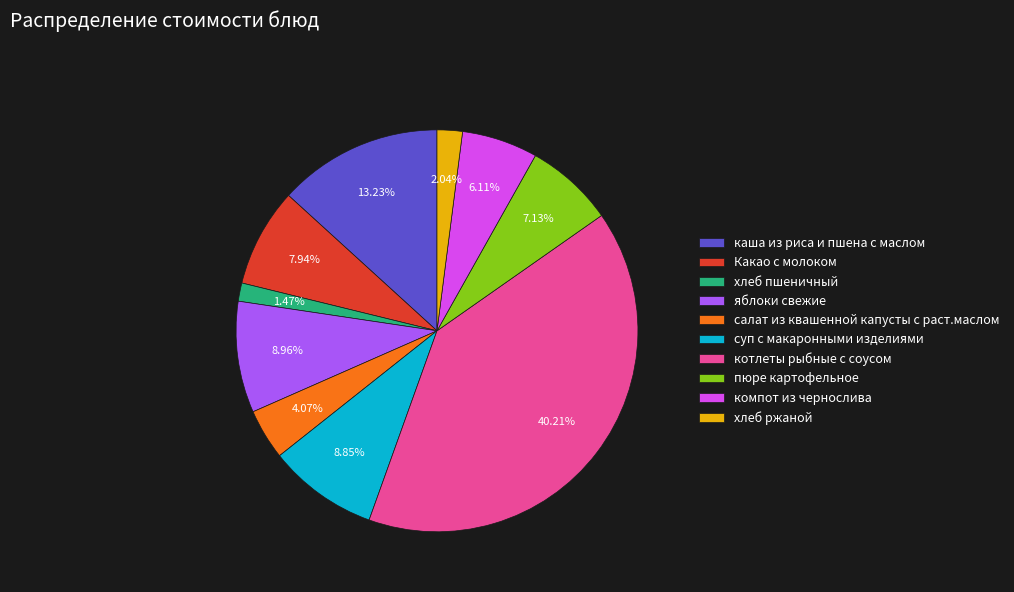

Do хлеб ржаной and суп с макаронными изделиями together represent more than half of the pie?

No